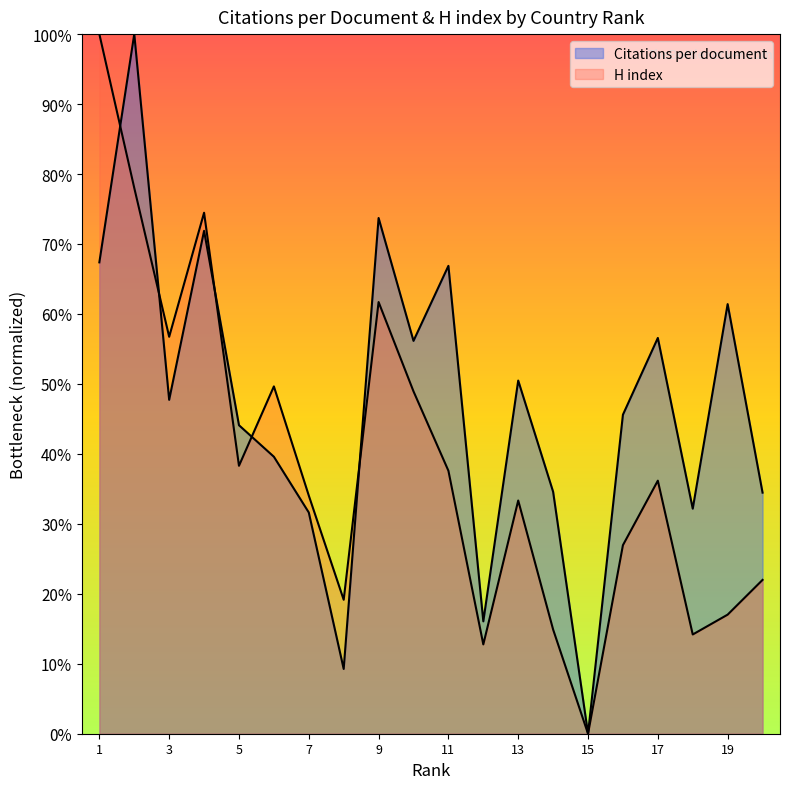

Which category has the highest value in the Citations per document series?

China